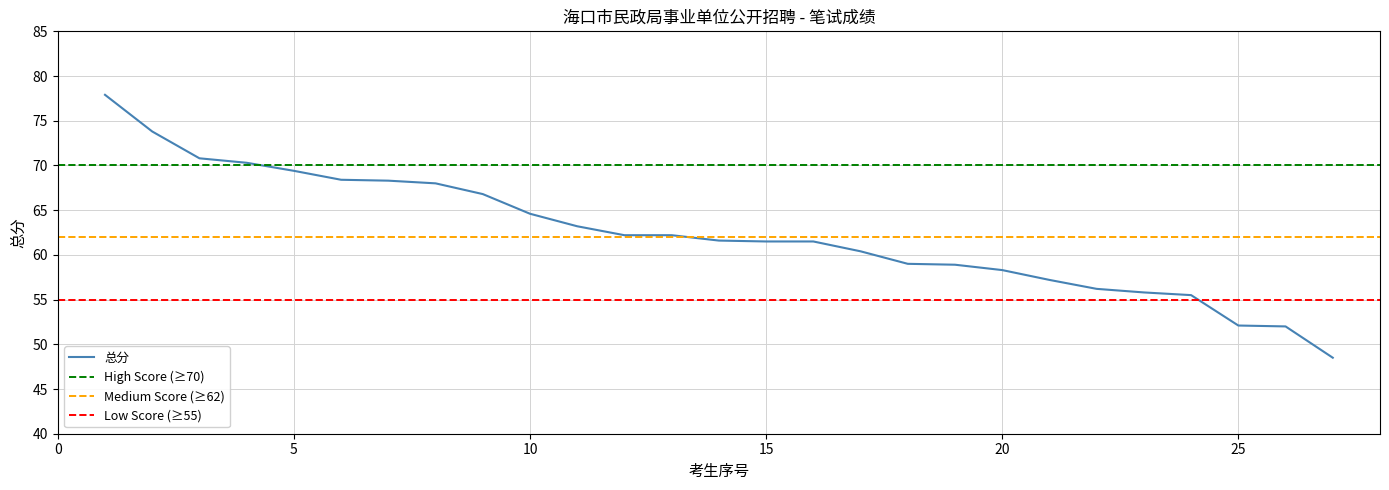

The 总分 series shows 93.0 at 25. True or false?

False